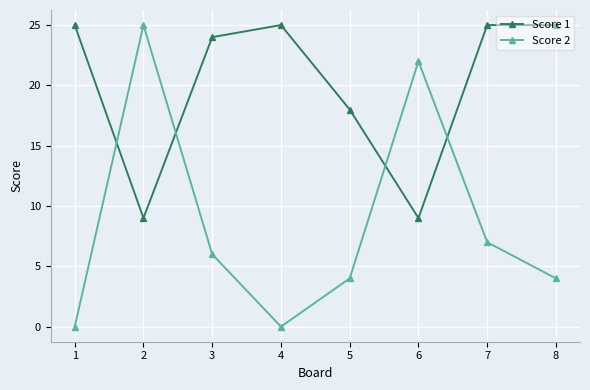

What is the greatest value displayed?

25